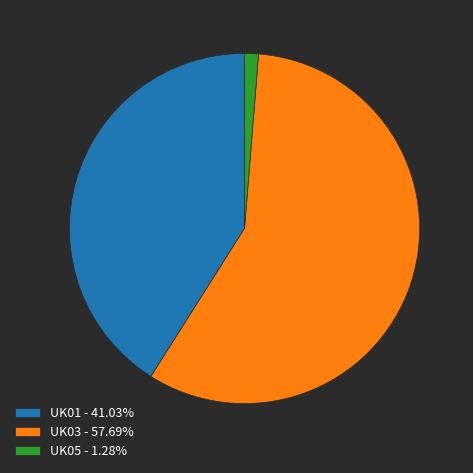

What is the ratio of the value at UK03 - 57.69% to the value at UK01 - 41.03%?

1.4